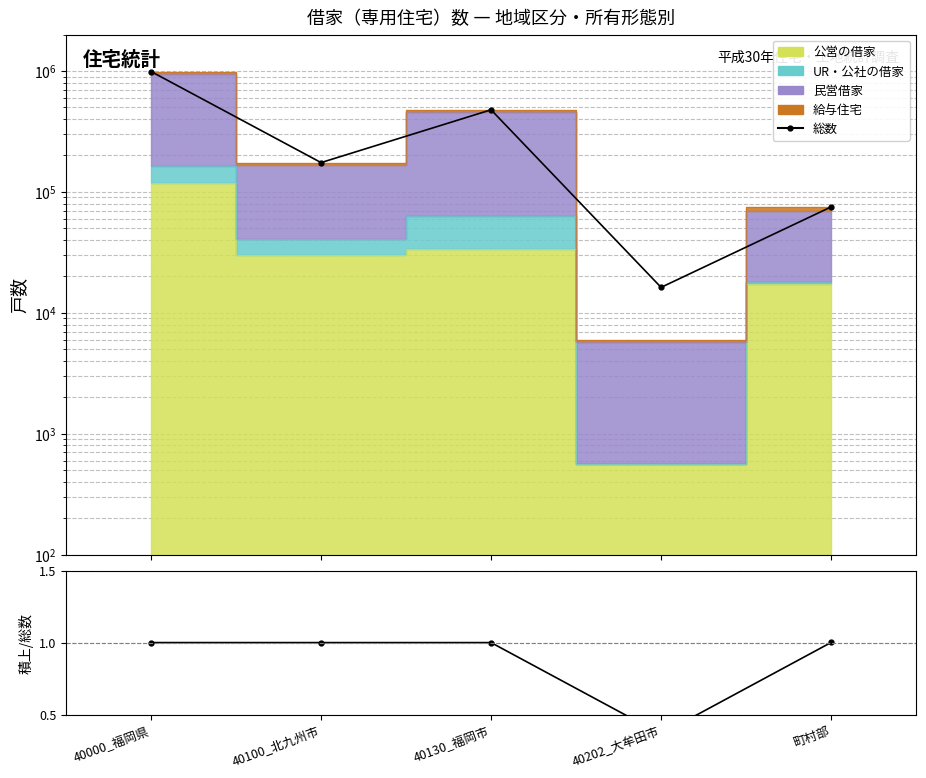

What is the total value across all series at 町村部?

75091.0